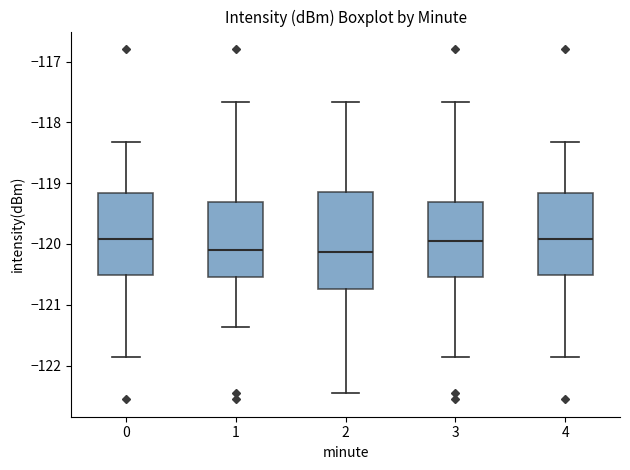

Comparing the boxes themselves (not the whiskers), which one is the tallest?

2